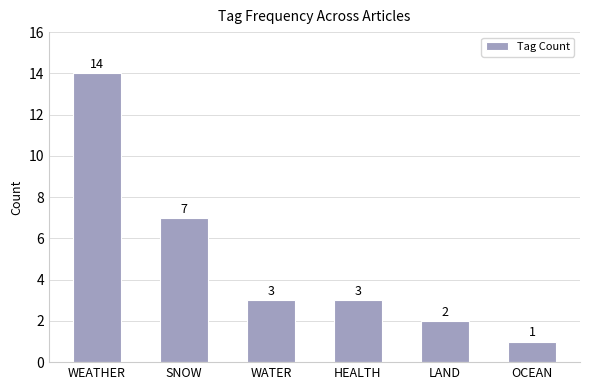

What is the maximum value shown in the chart?

14